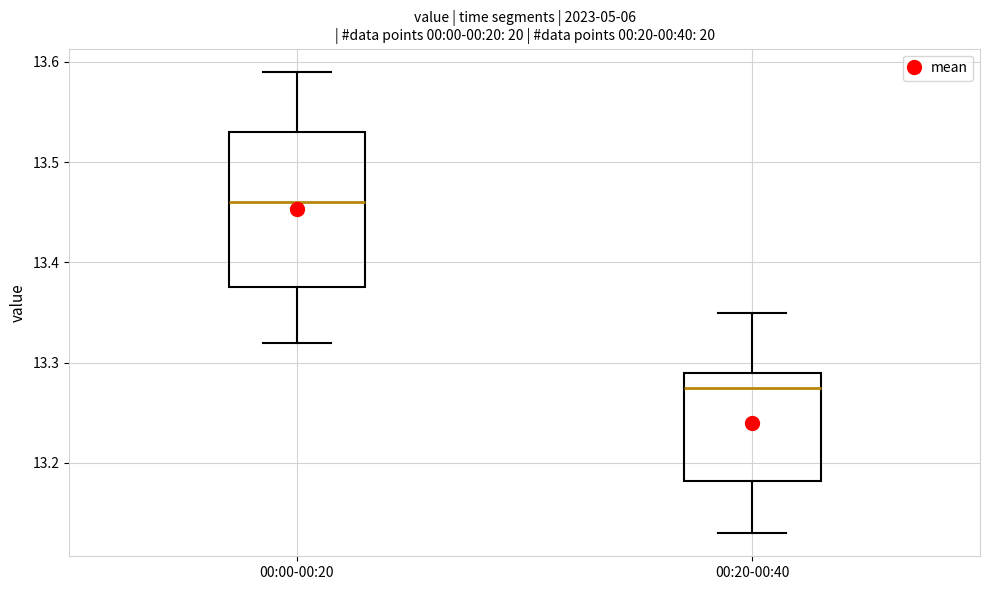

Which box is the tallest, from its lower edge to its upper edge?

00:00-00:20